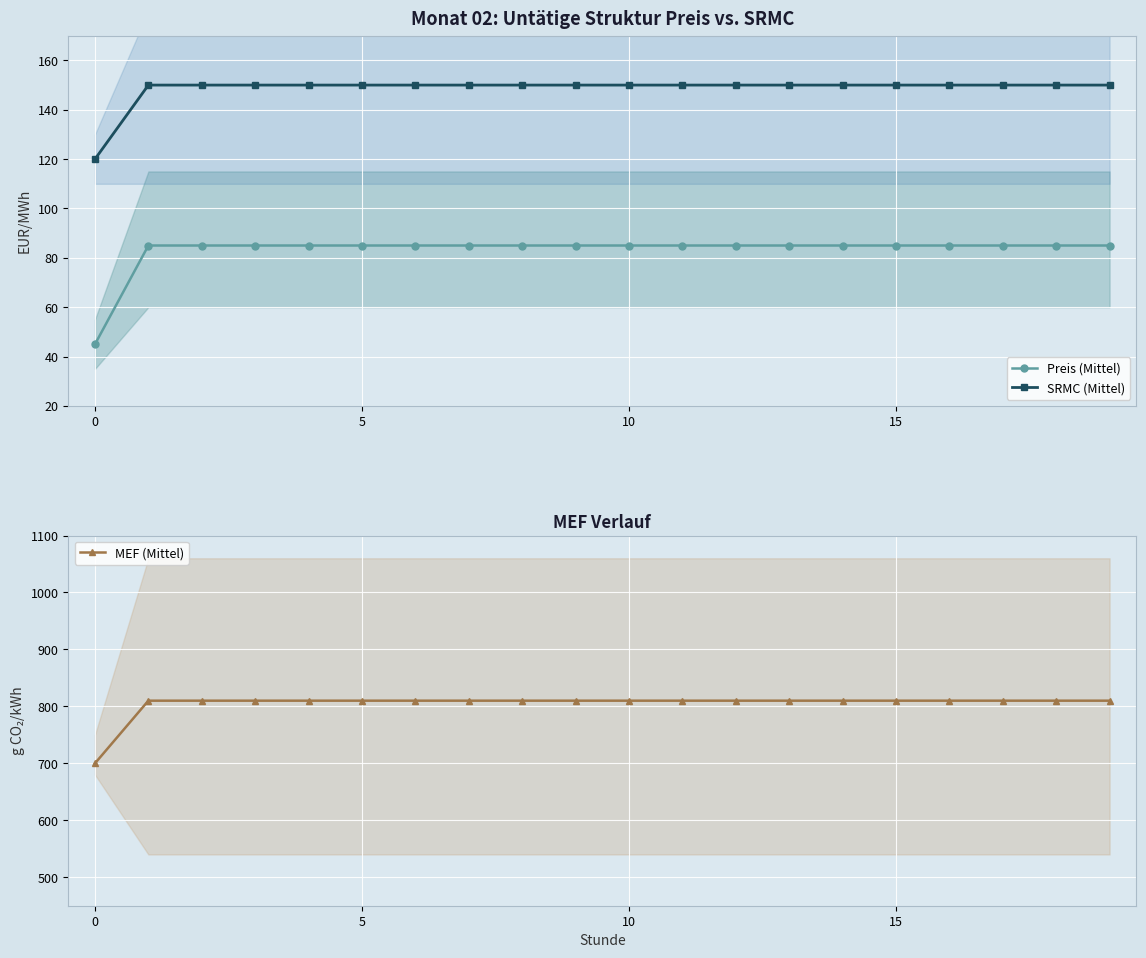

What is the label of the 12th point from the right?

8